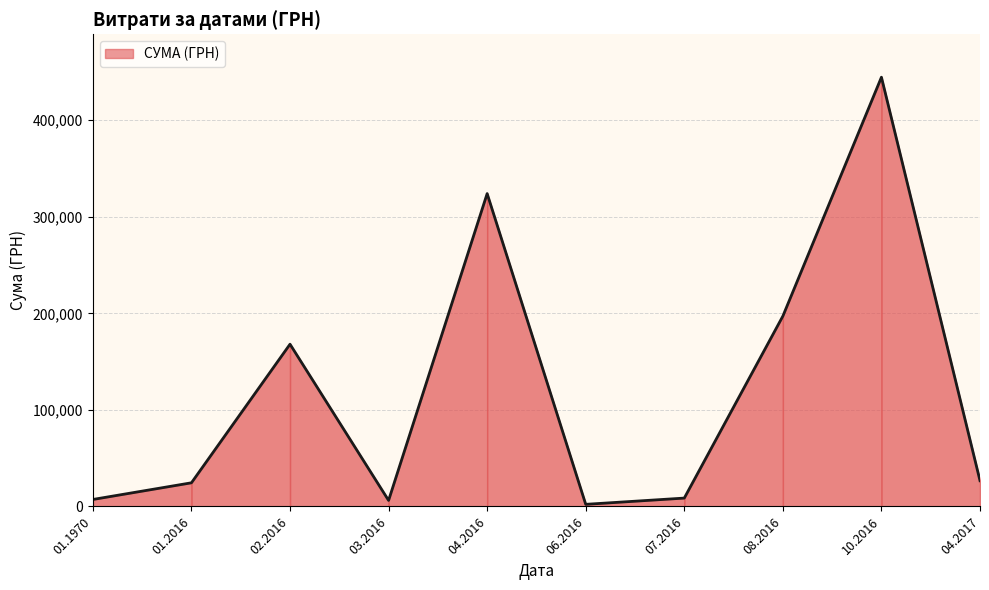

What value does the data have at 06.2016?

2185.0